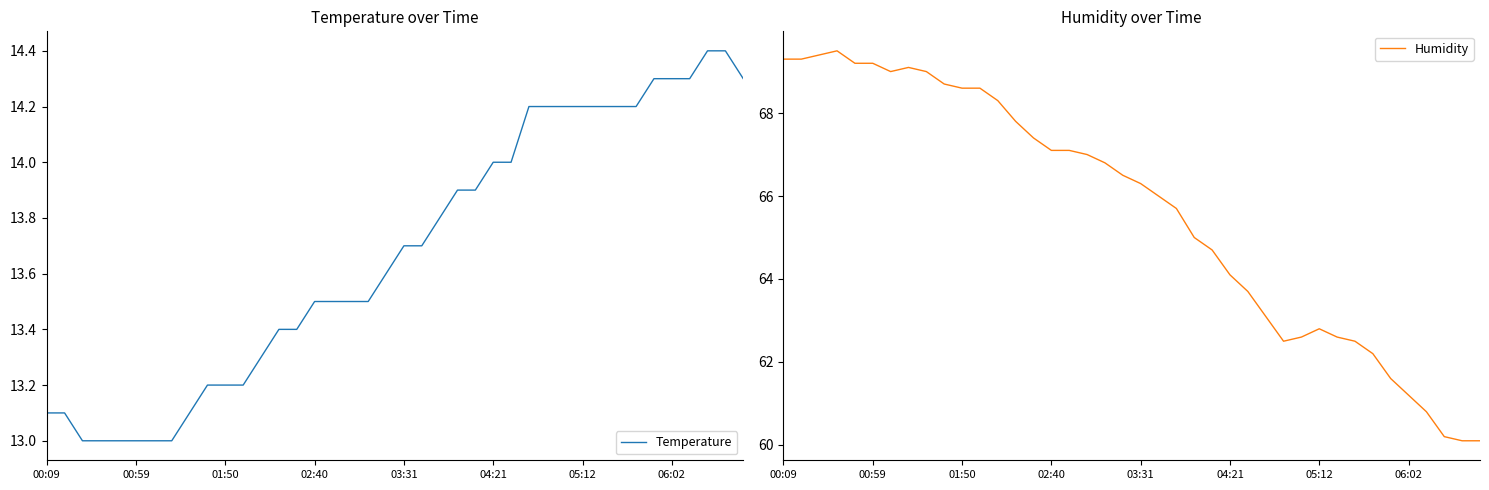

How many data points does each series have?

40